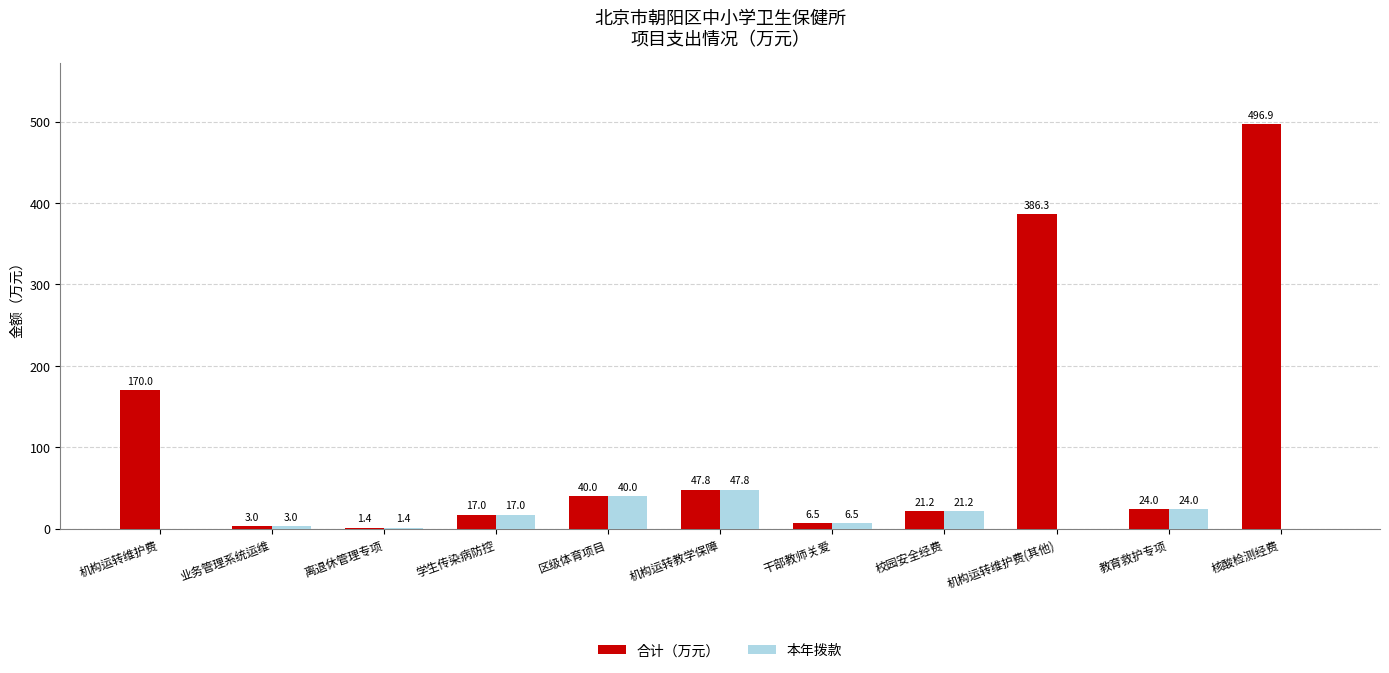

Are the bars grouped side by side (vs. stacked)?

Yes